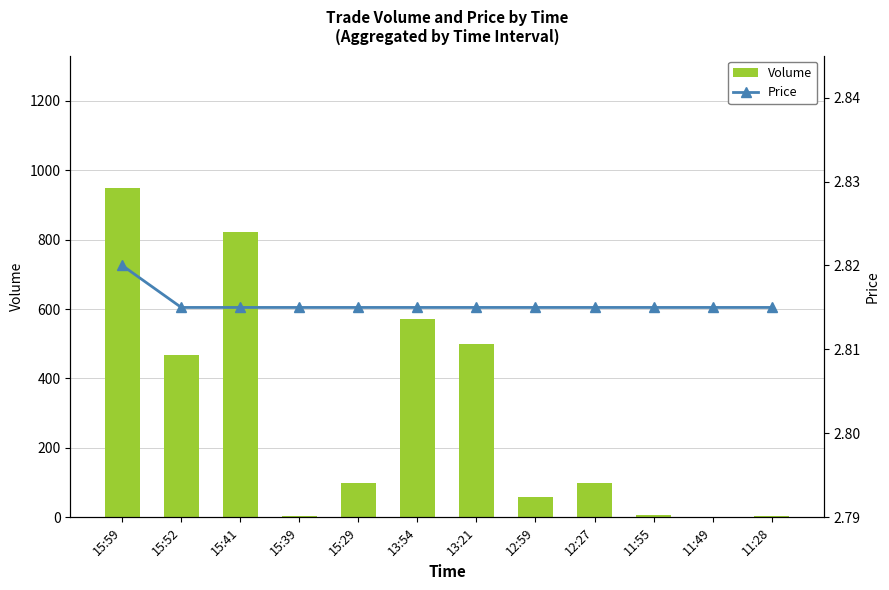

Is it true that Price equals 1.6 at 15:39?

False